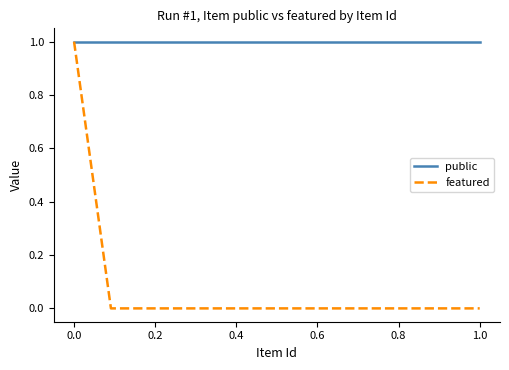

Rank the series by their average value, from highest to lowest.

public, featured